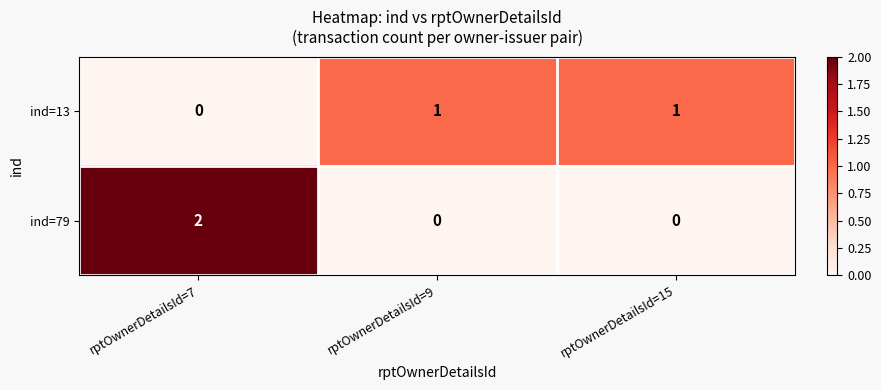

How many series are shown in this chart?

2